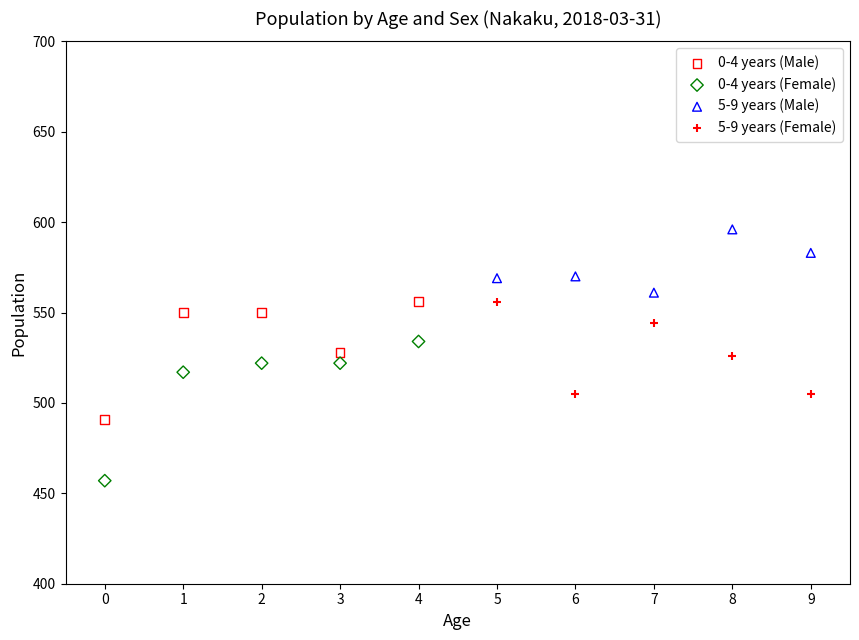

Which series contains the lowest Y value?

0-4 years (Female)